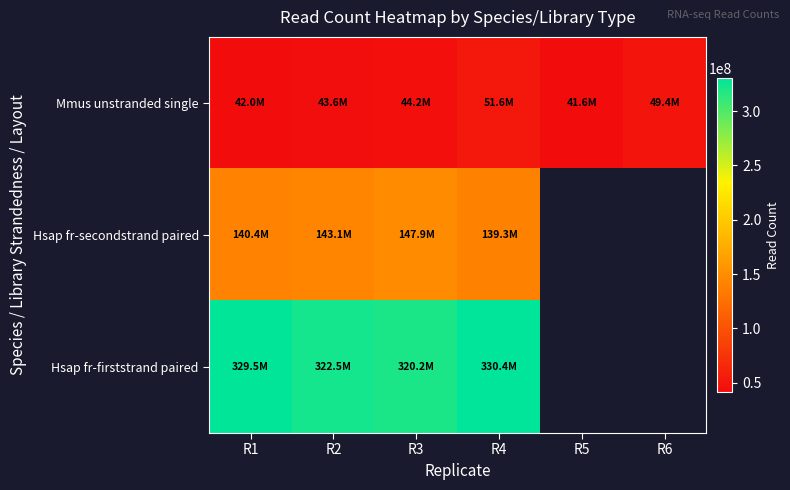

How many data points in Mmus unstranded single are less than 44249184?

3